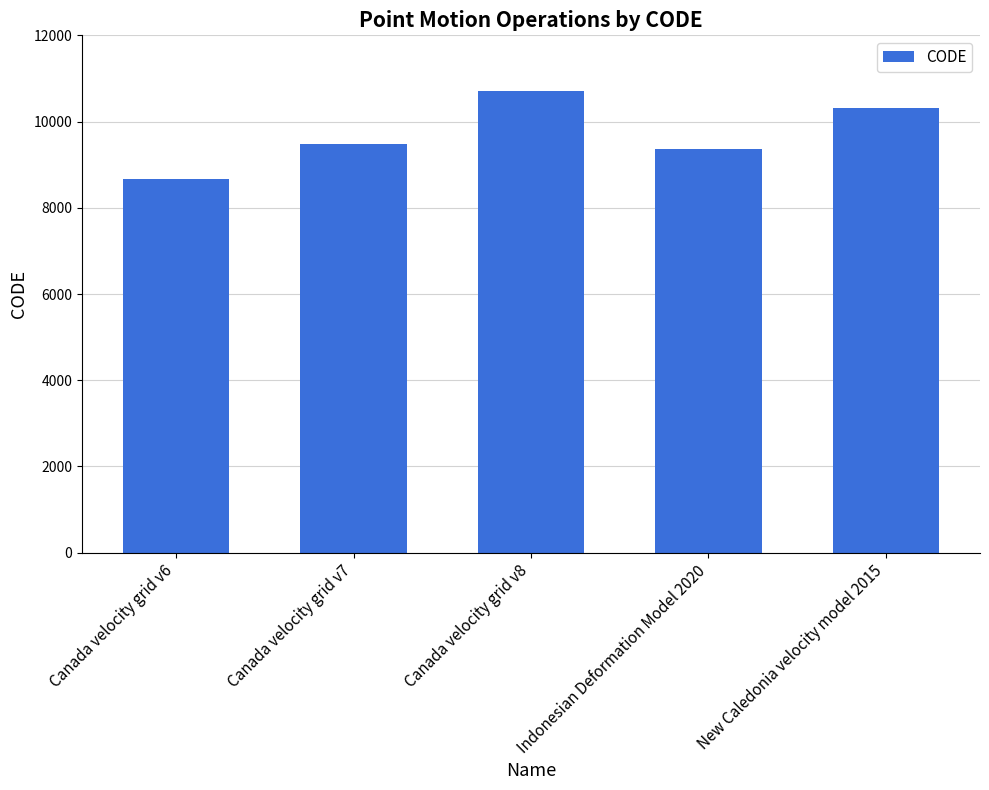

What value does the data have at New Caledonia velocity model 2015?

10323